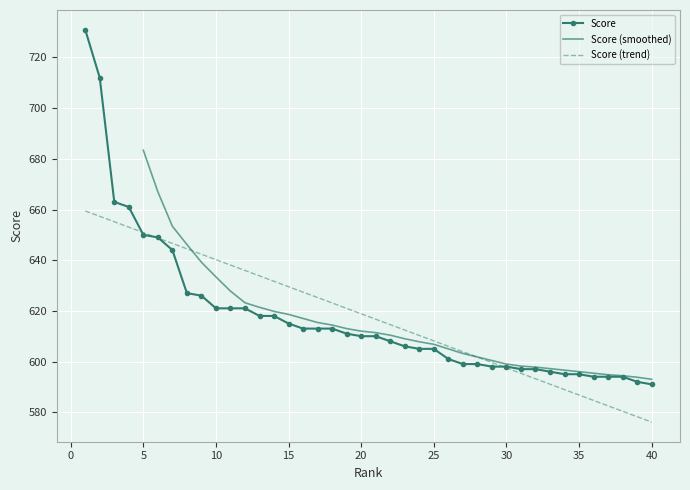

Reading left to right, what are all the values shown in this chart?

731	712	663	661	650	649	644	627	626	621	621	621	618	618	615	613	613	613	611	610	610	608	606	605	605	601	599	599	598	598	597	597	596	595	595	594	594	594	592	591